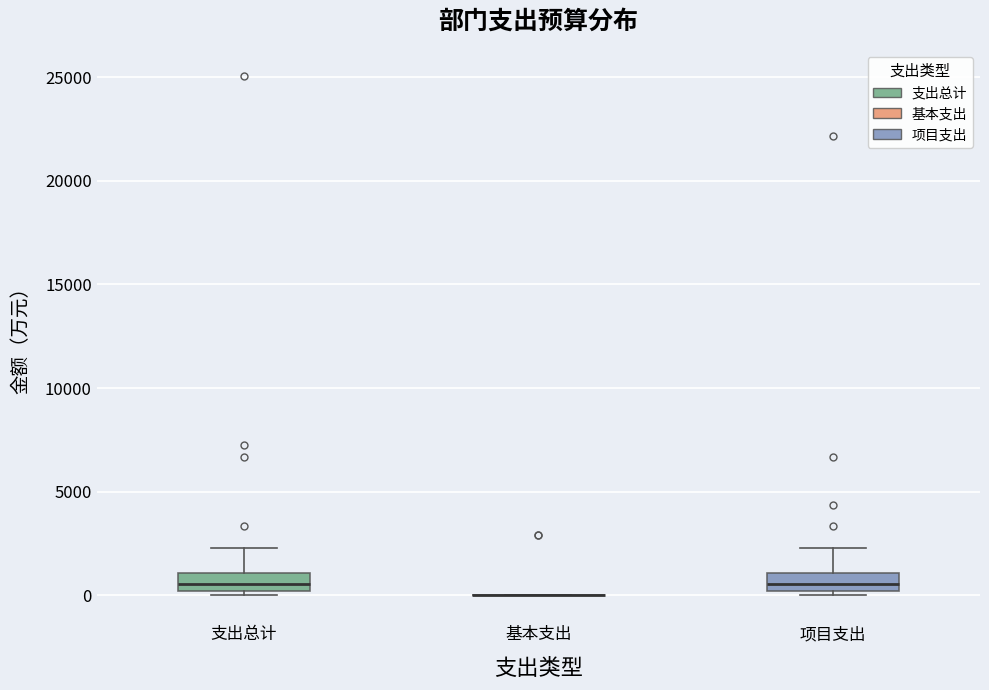

Reading left to right, transcribe this box plot: for each box, give where its median line is, the range the box spans, and where its two whiskers end, as read against the y-axis. The values are not printed on the chart, so give them approximately, as read against the axis.

支出总计: median 500, box 0 to 1000, whiskers 0 (just below the box's lower edge) to 2500
基本支出: box collapsed to a line at 0, whiskers 0 to 0
项目支出: median 500, box 0 to 1000, whiskers 0 (just below the box's lower edge) to 2500